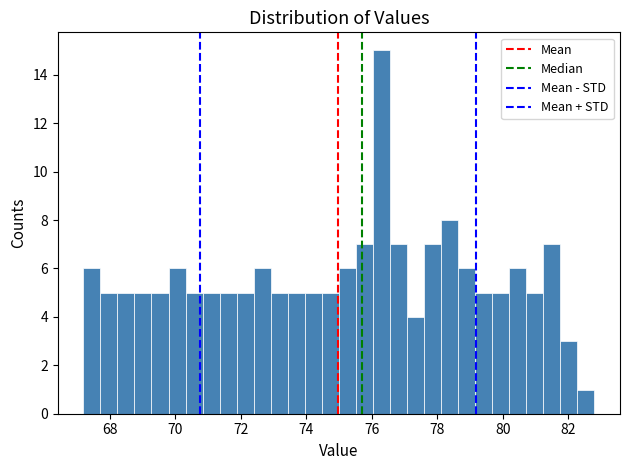

Around what value on the x-axis is the tallest bar? Give the approximate position of its centre, as read against the axis.

76.4